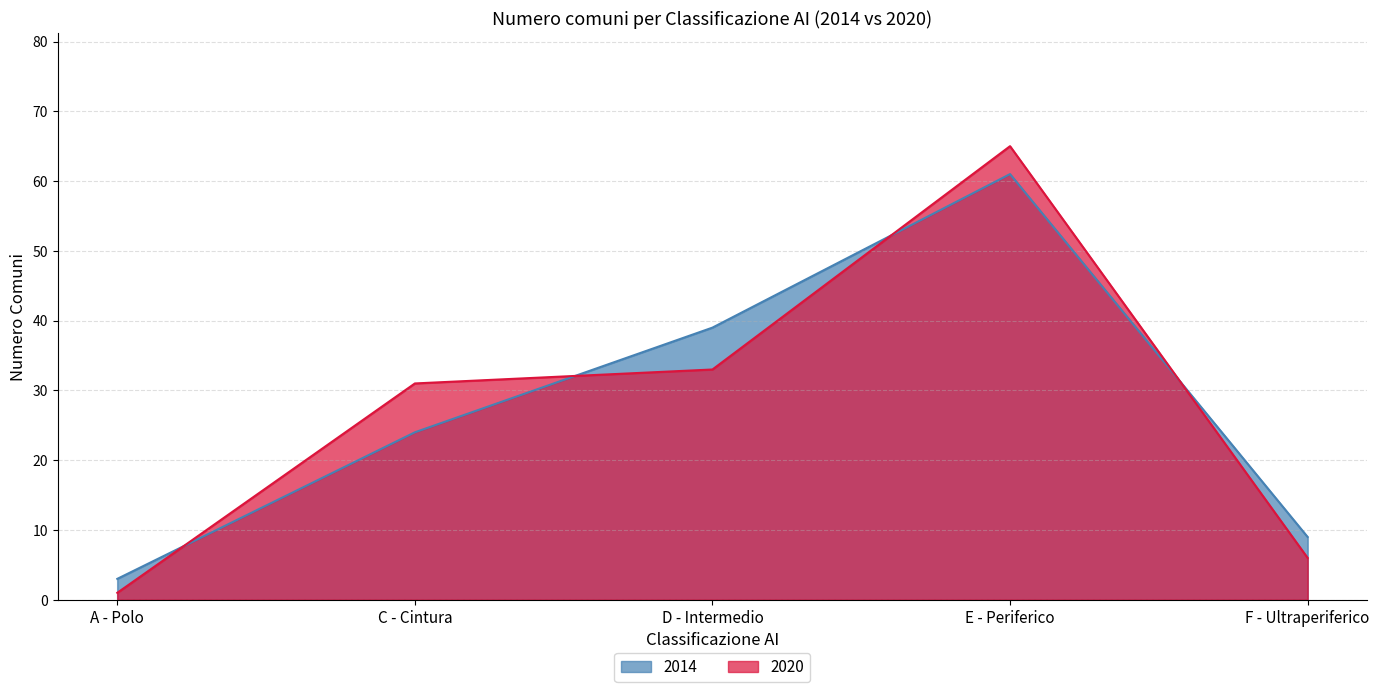

What is the value of the 2014 point at the 3rd from the left?

39